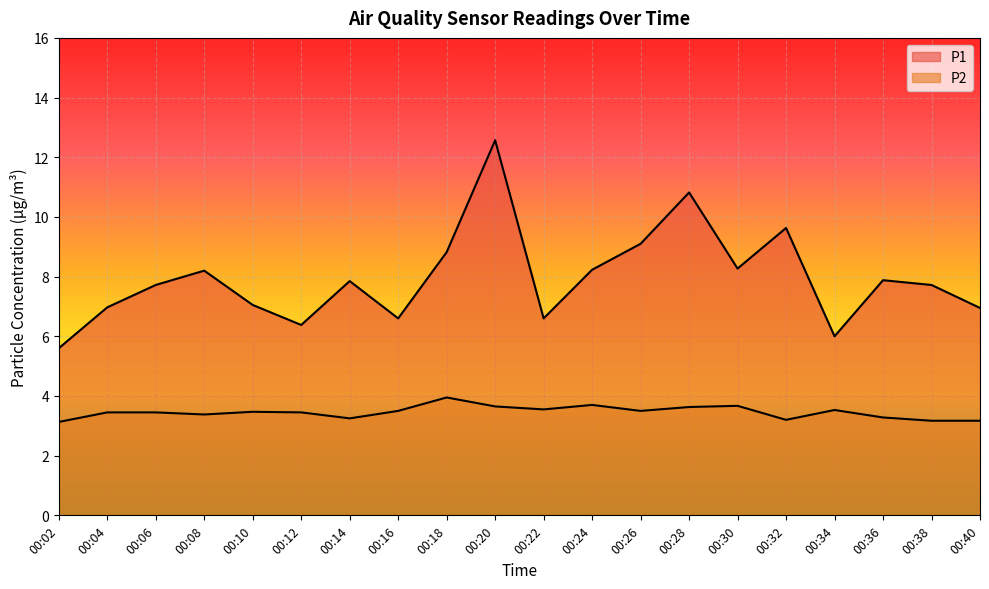

What is the difference between the maximum and minimum values in the P2 series?

0.8